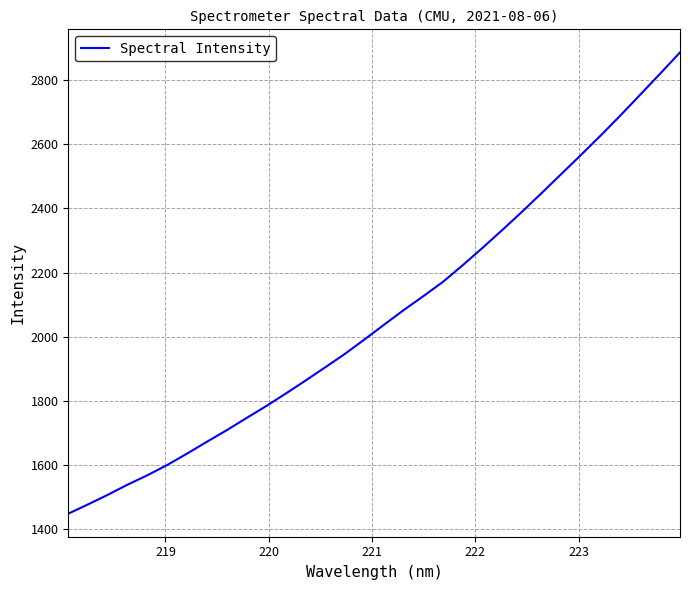

What is the minimum value shown in the chart?

1446.5